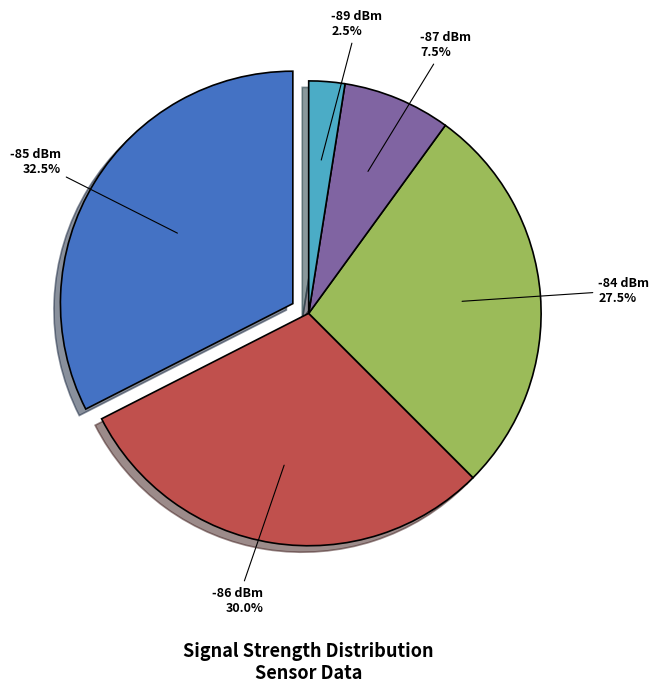

The 36 slice represents 1% of the pie. True or false?

False